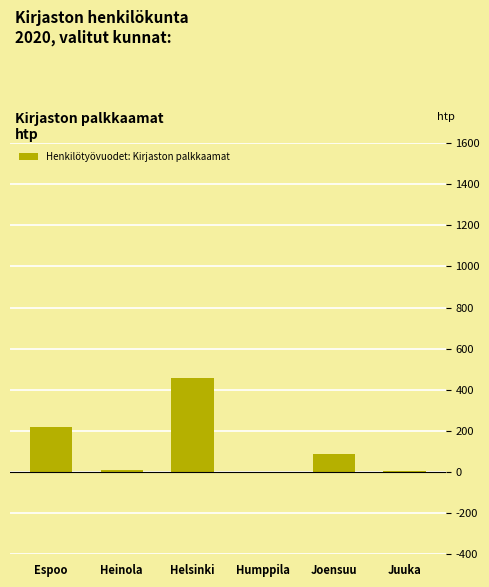

What is the sum of all values?

778.1